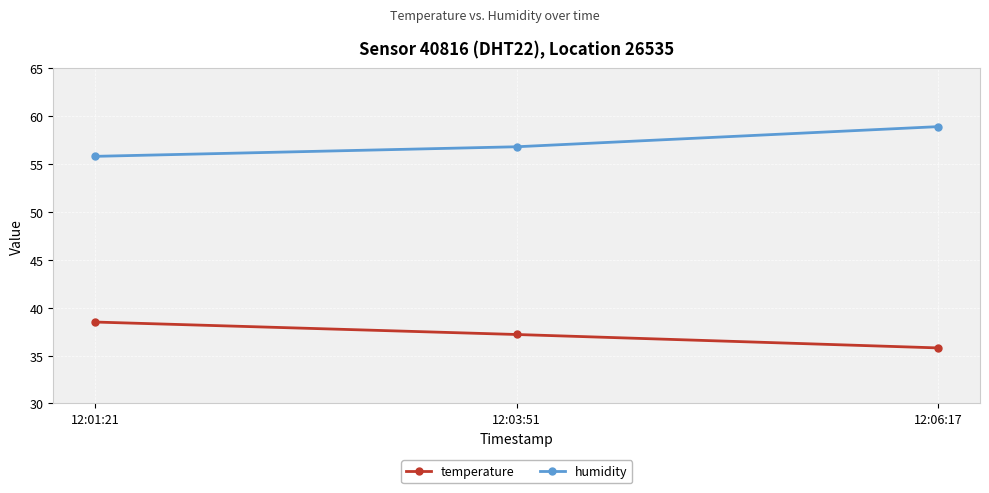

List the series in order of their overall mean, lowest first.

temperature, humidity